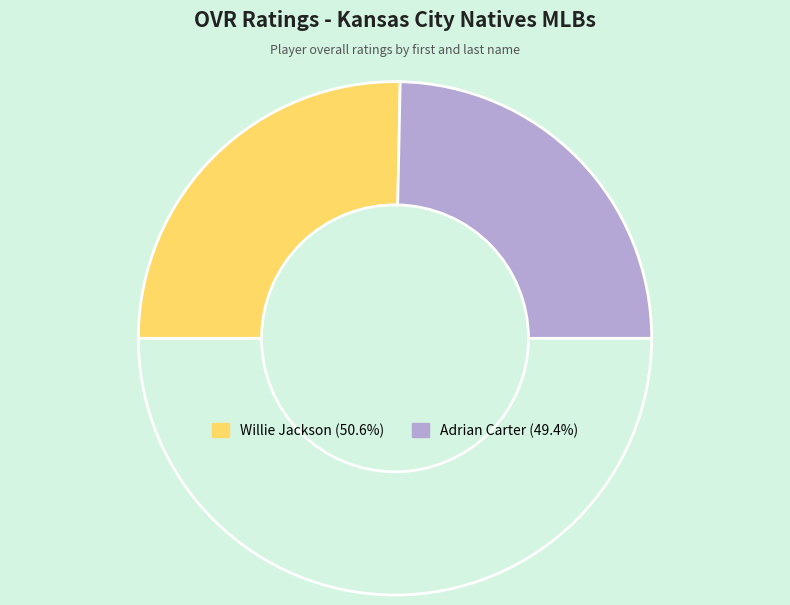

How many segments does this pie chart have?

3